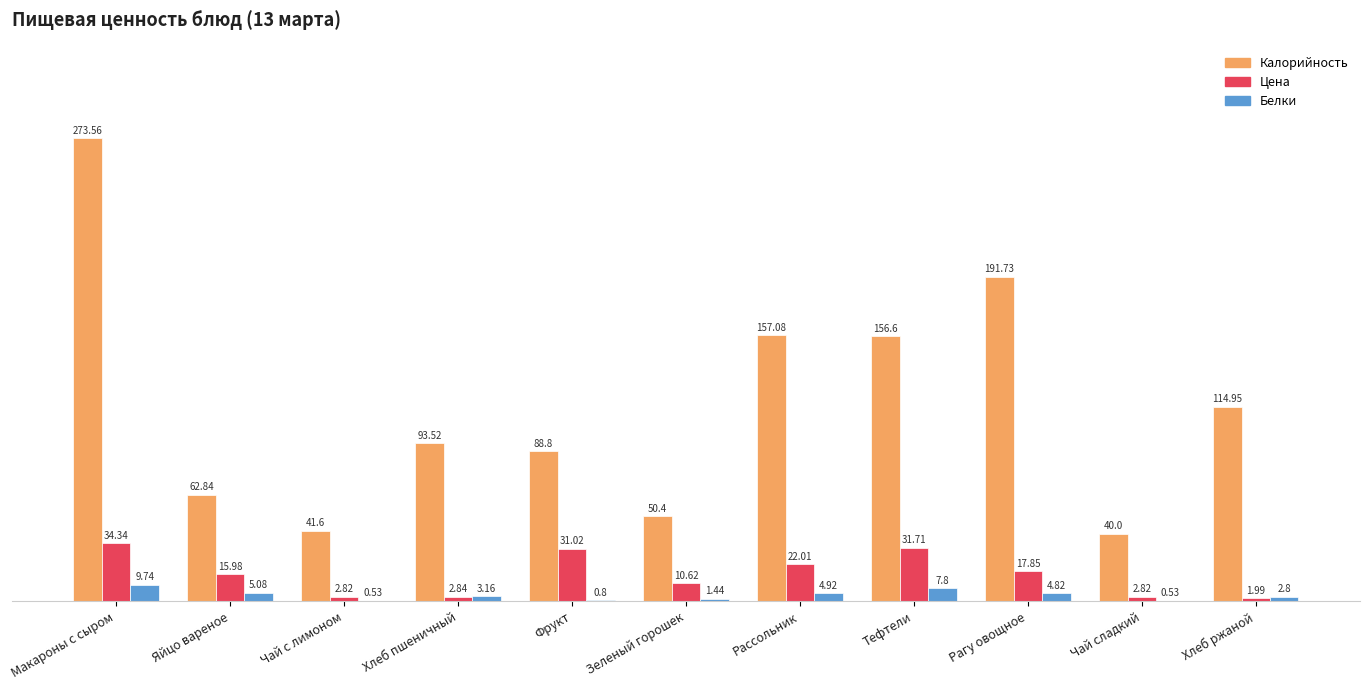

Which series changed the most between Чай с лимоном and Рассольник?

Калорийность